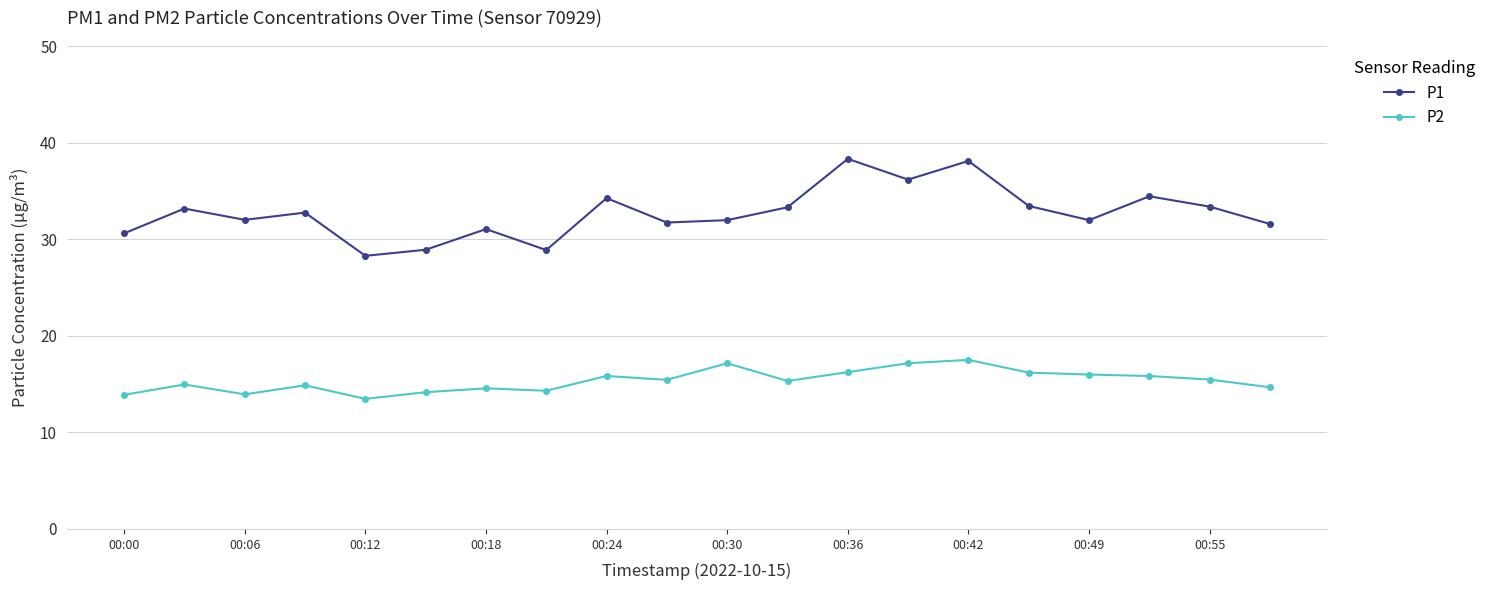

Which series has the largest total across all categories?

P1